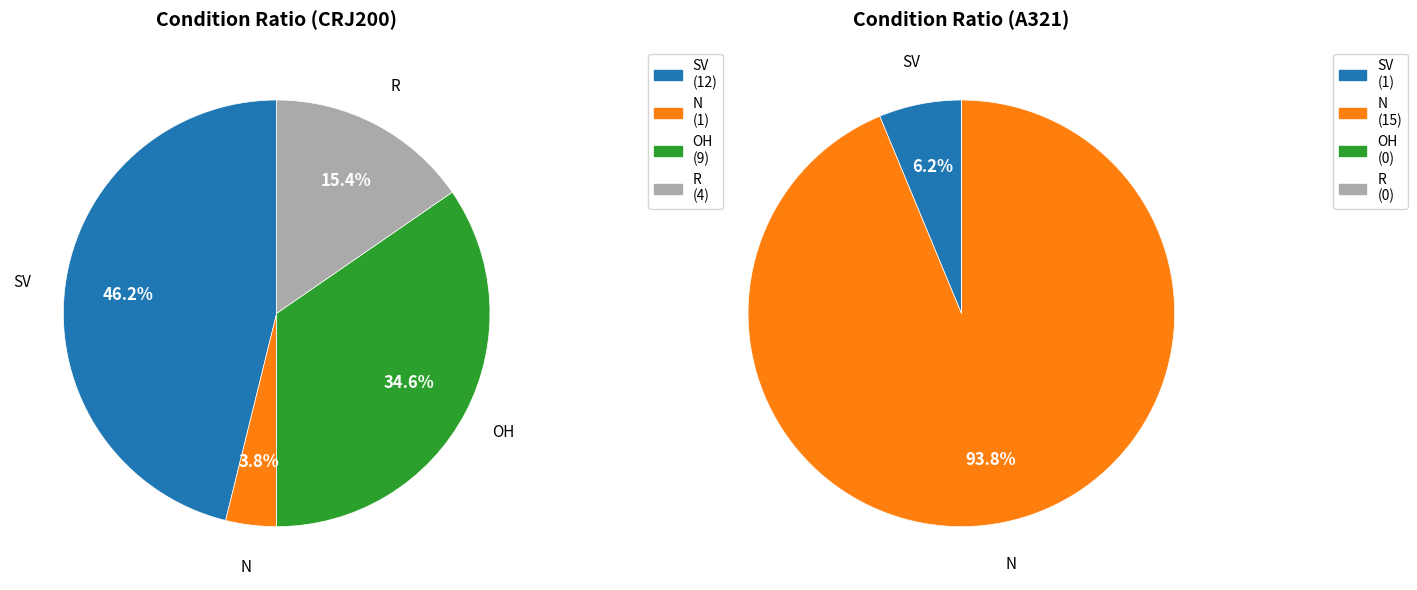

How many slices are in this pie chart?

4